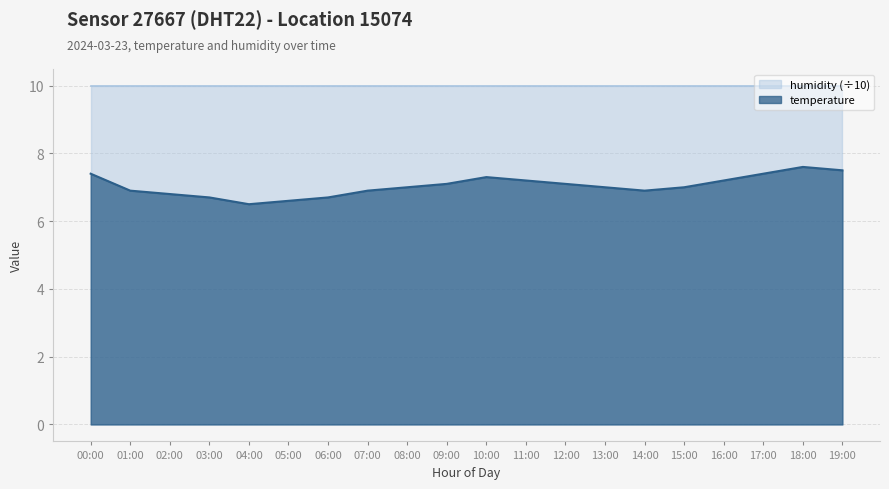

Between 14:00 and 15:00, which is larger?

15:00